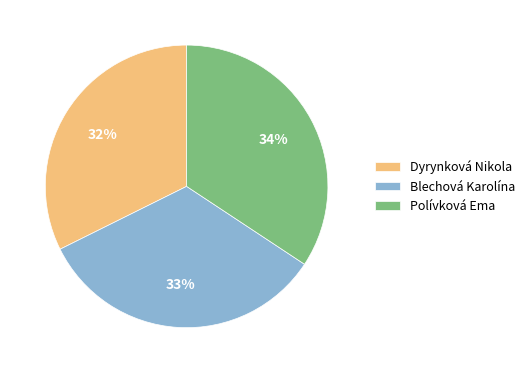

To the nearest percent, what is the difference between the Polívková Ema and Dyrynková Nikola slice percentages?

2%